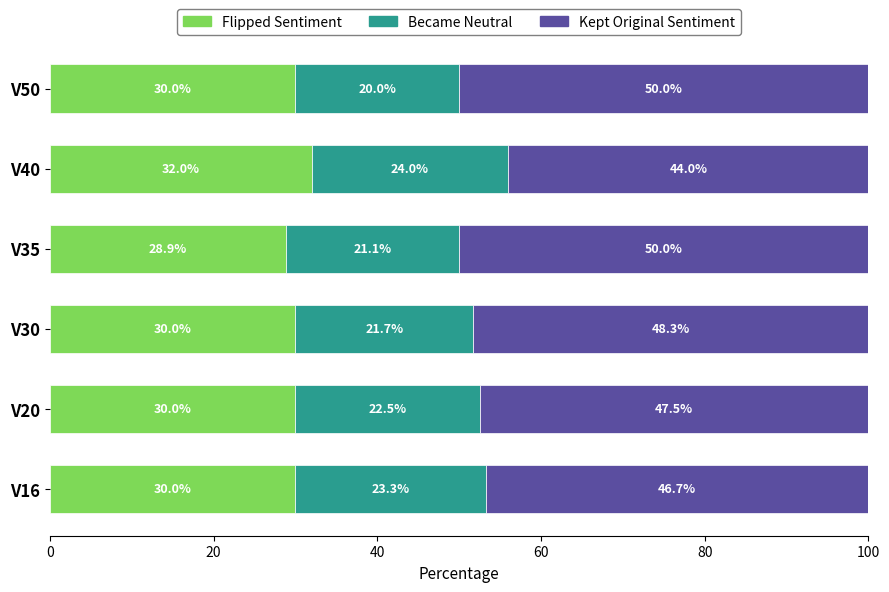

Is it true that Flipped Sentiment equals 40.0 at V35?

False